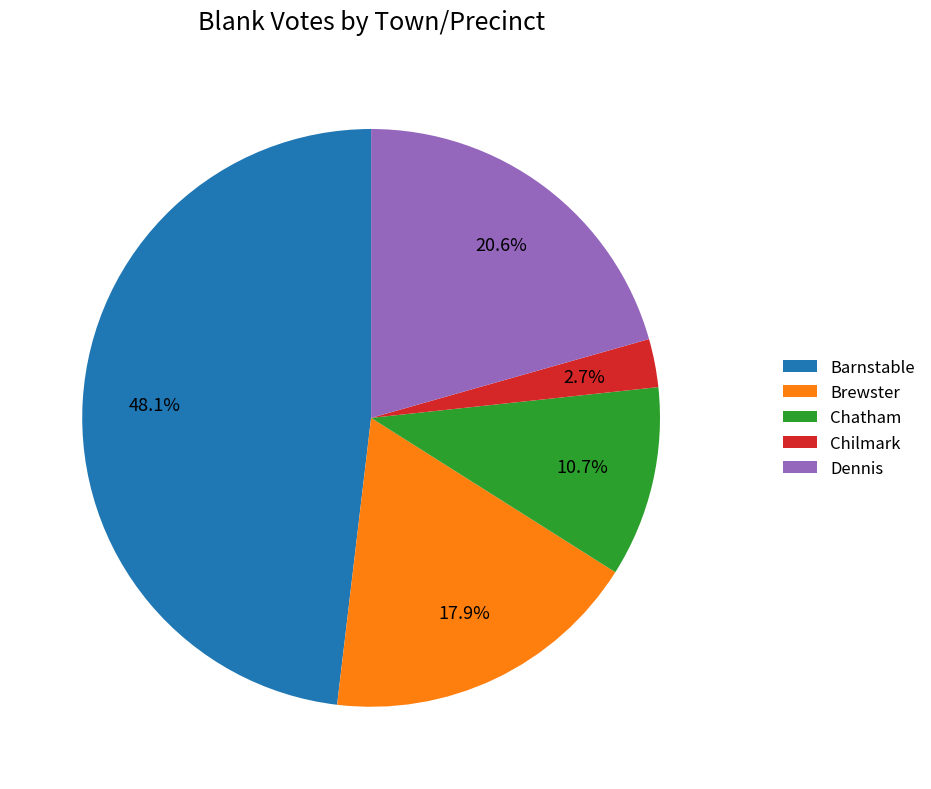

Which category has the biggest portion of the pie?

Barnstable